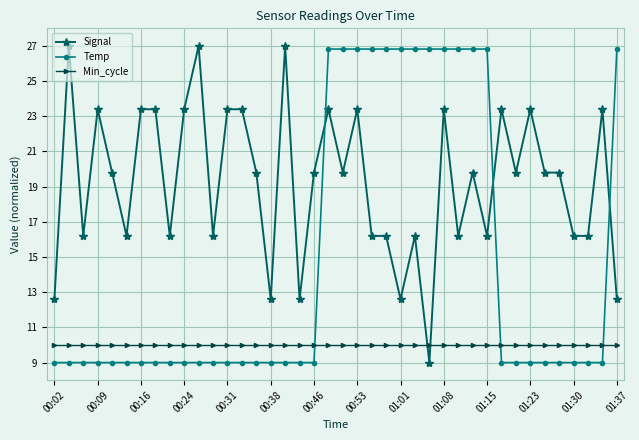

Is this an area chart (filled region under the line)?

No